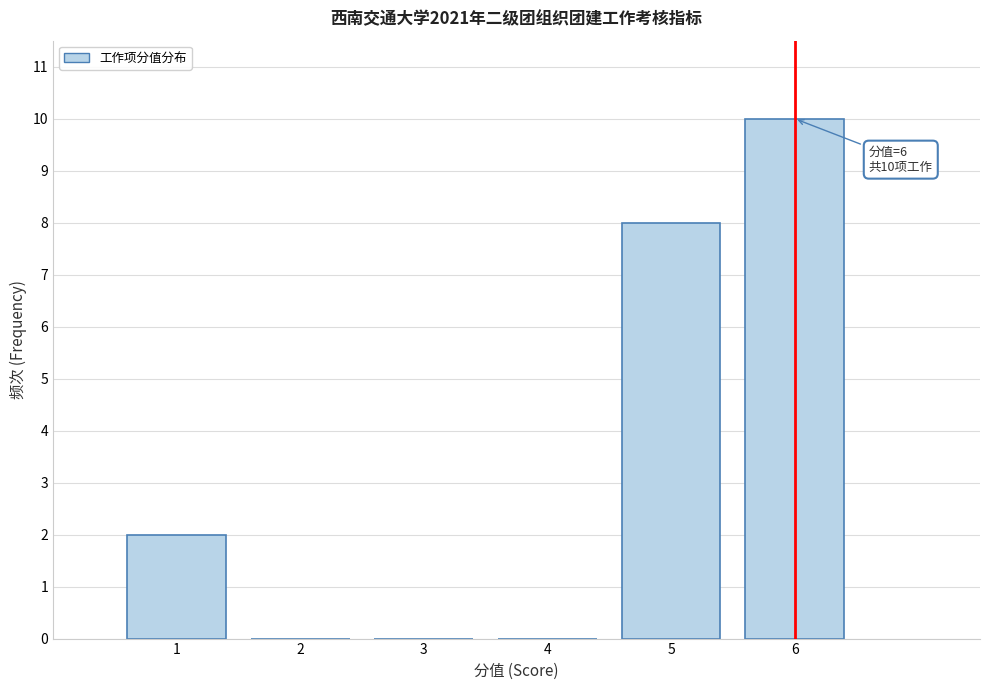

Reading right to left, list all the values displayed in this chart.

6=10	5=8	4=0	3=0	2=0	1=2